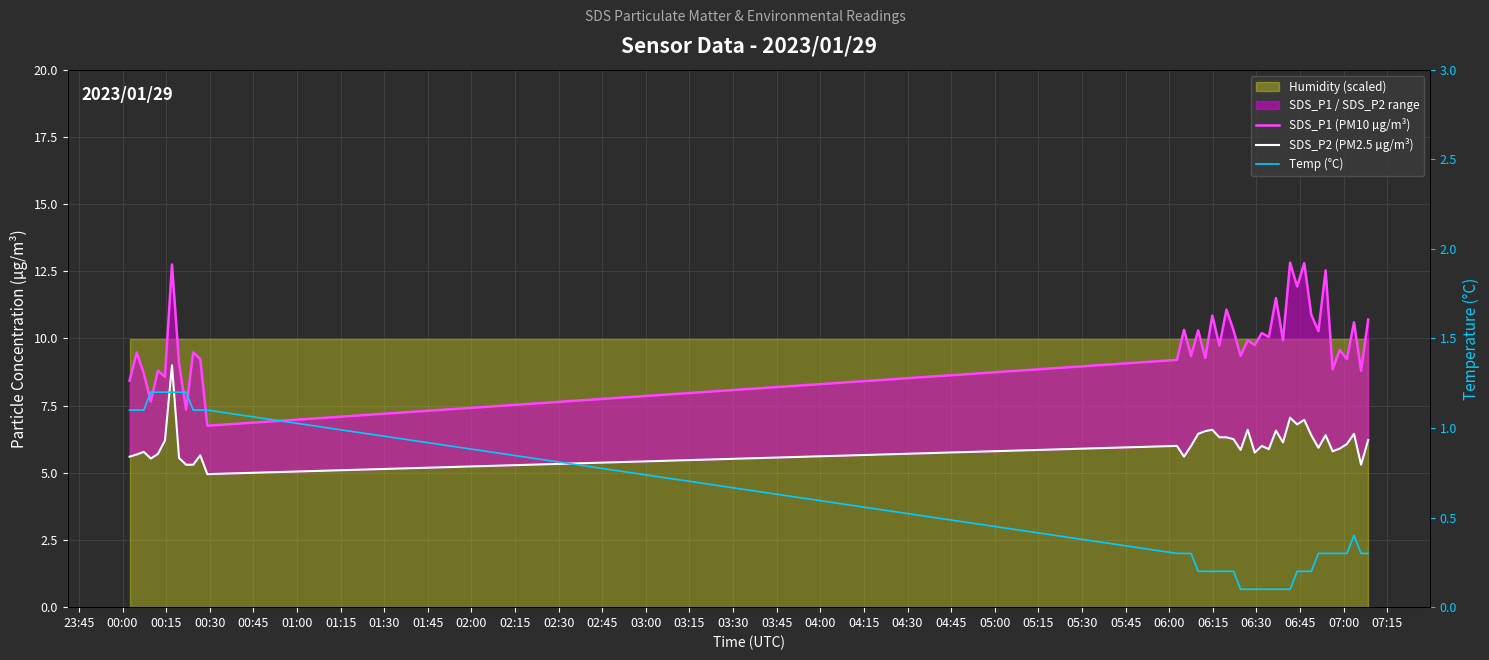

What is the difference between the maximum and minimum values in the SDS_P2 (PM2.5 µg/m³) series?

4.0